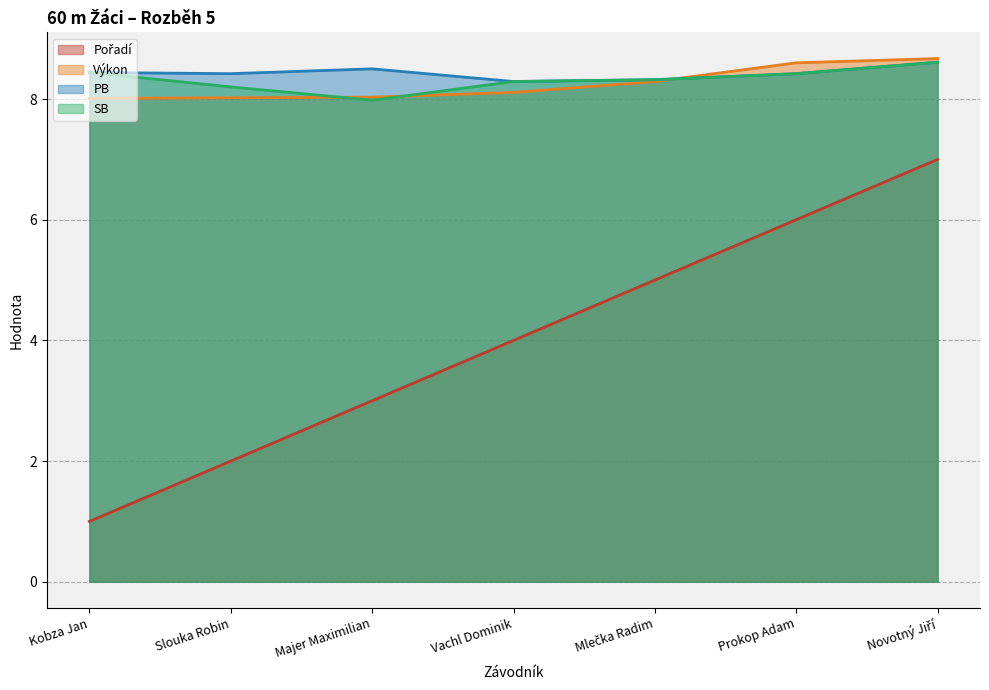

List the labels in order of SB value, largest first.

Novotný Jiří, Kobza Jan, Prokop Adam, Mlečka Radim, Vachl Dominik, Slouka Robin, Majer Maximilian